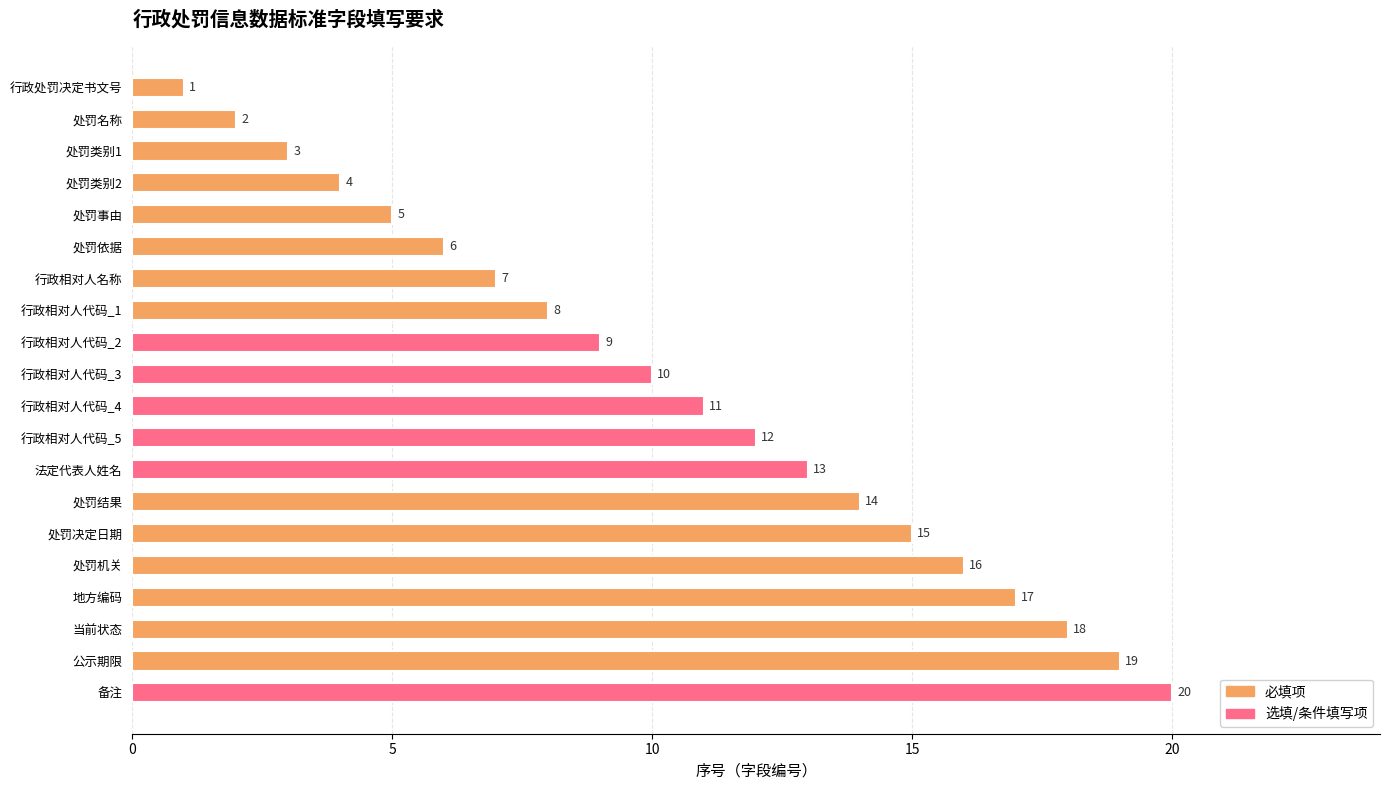

Count the number of data series in this chart.

1